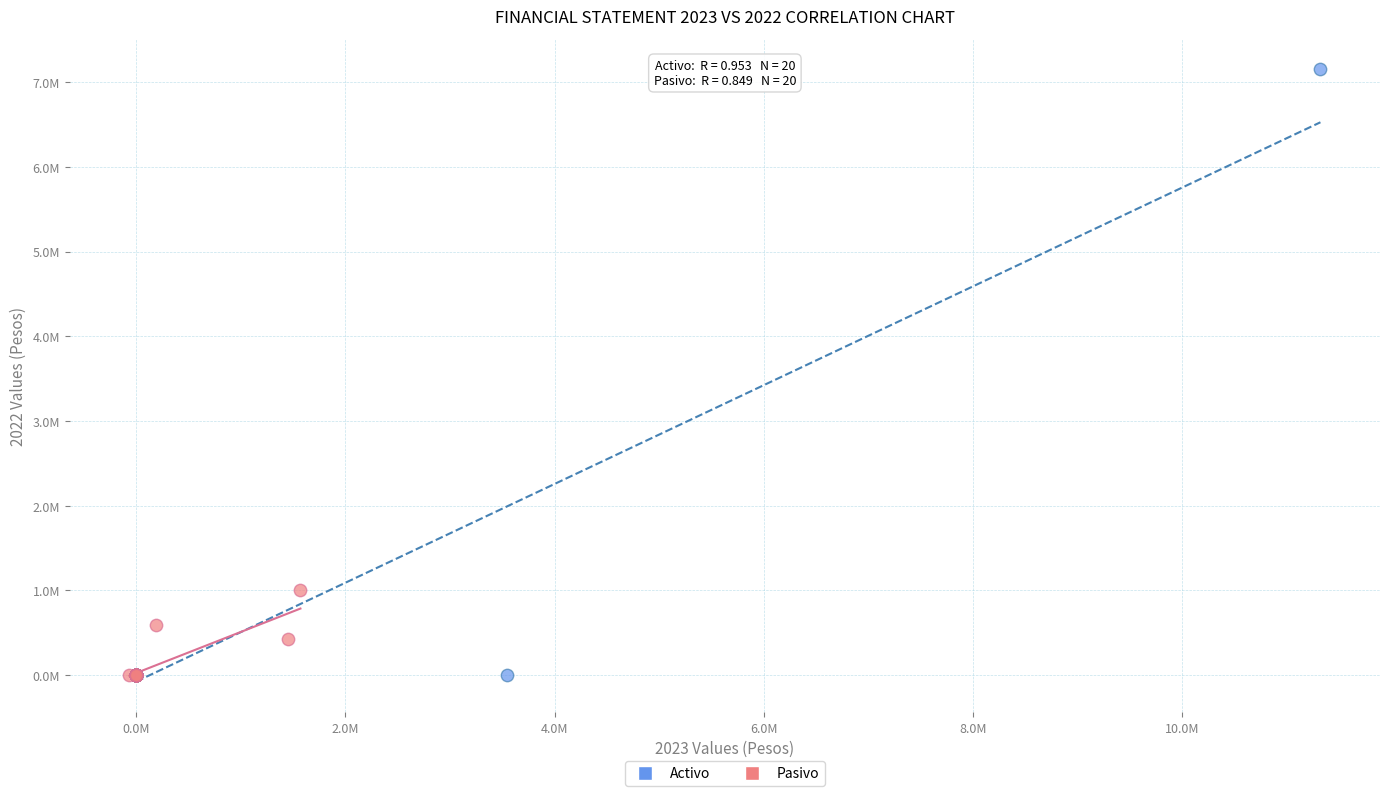

Which series reaches the maximum Y coordinate?

Activo